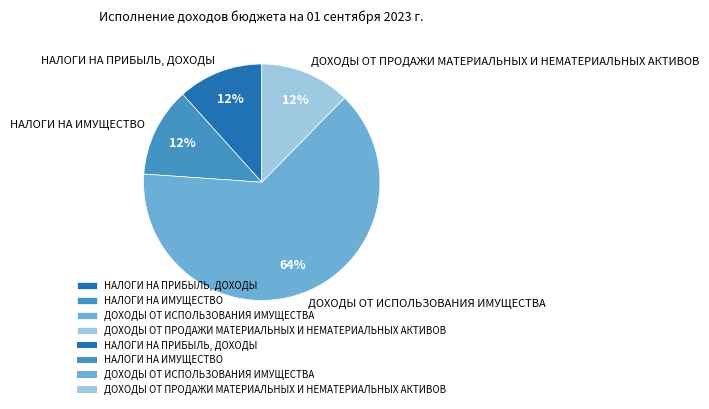

True or false: ДОХОДЫ ОТ ИСПОЛЬЗОВАНИЯ ИМУЩЕСТВА accounts for 64% of the total.

True